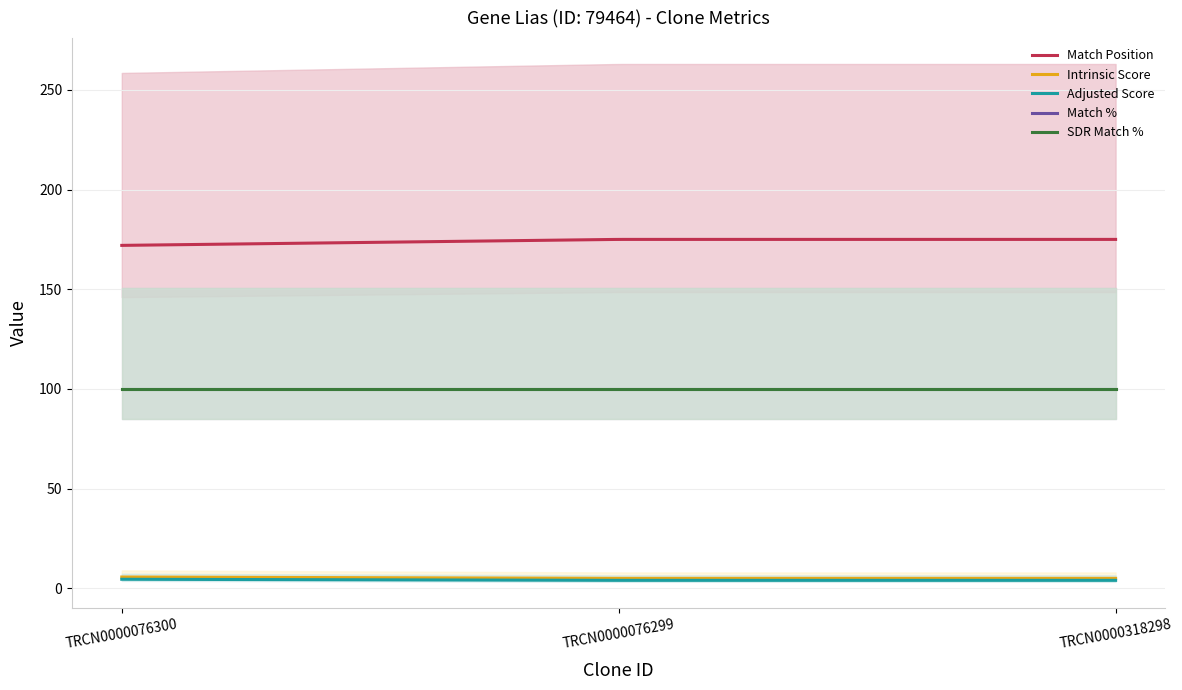

What is the lowest value of the SDR Match % series?

100.0